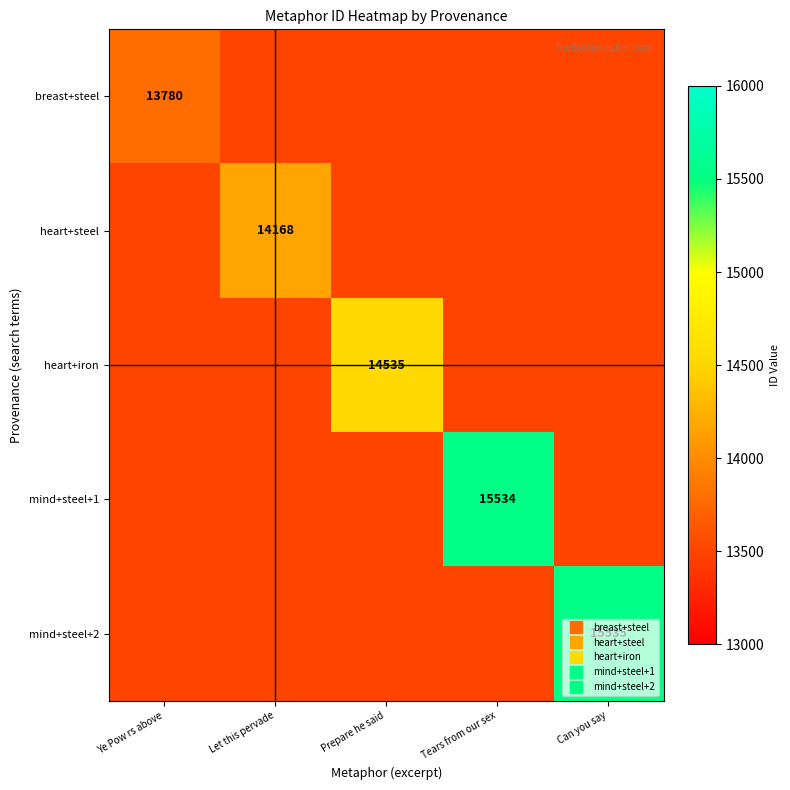

Rank the series at Prepare he said from highest to lowest value.

heart+iron, breast+steel, heart+steel, mind+steel+1, mind+steel+2